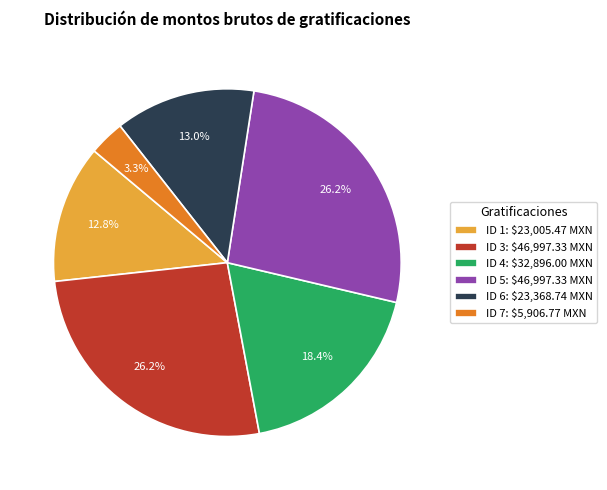

What is the smallest slice in the pie chart?

ID 7: $5,906.77 MXN